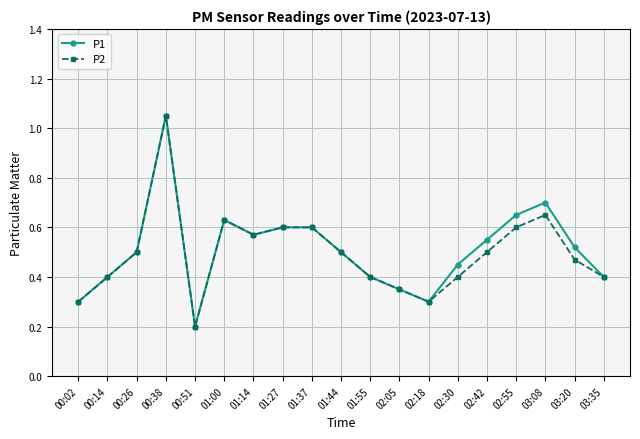

At which category is the sum across all series the highest?

00:38